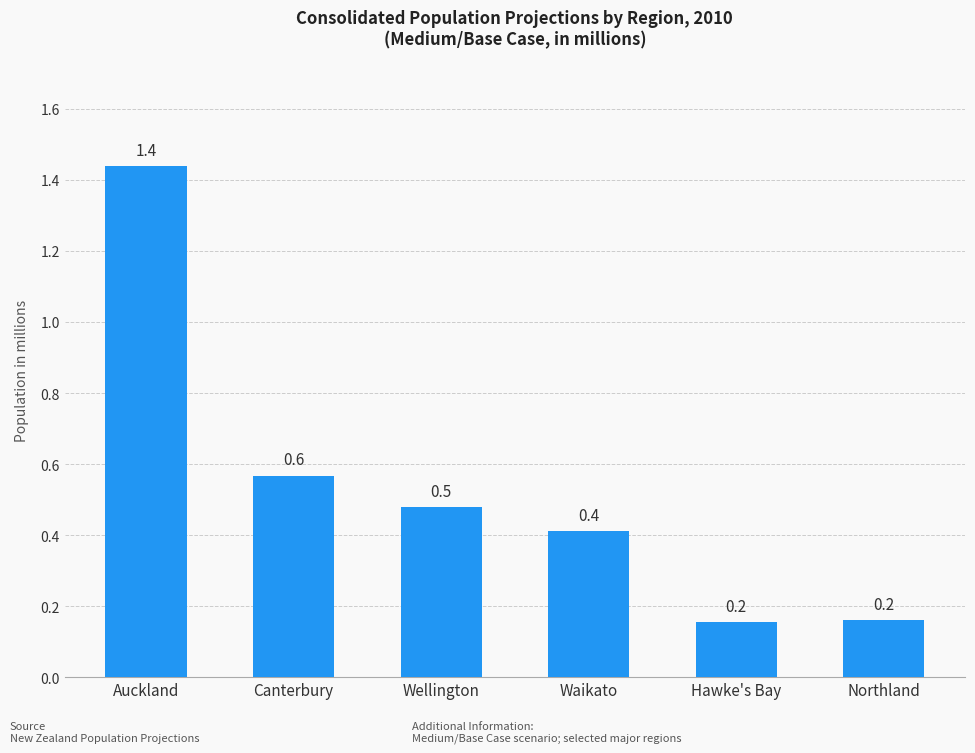

How many values are between 0 and 1?

5